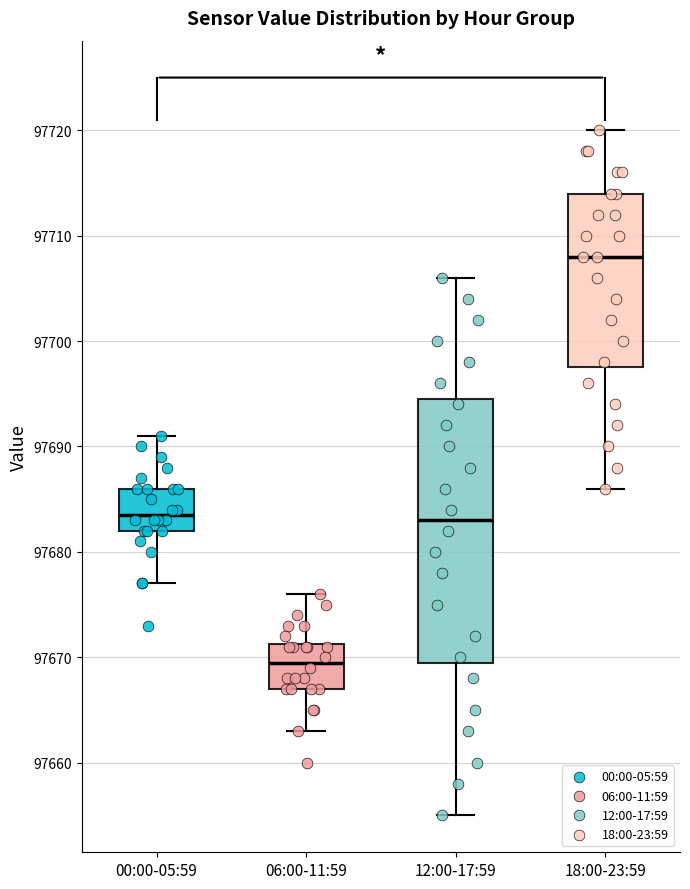

Reading left to right, transcribe this box plot: for each box, give where its median line is, the range the box spans, and where its two whiskers end, as read against the y-axis. The values are not printed on the chart, so give them approximately, as read against the axis.

00:00-05:59: median 97684, box 97682 to 97686, whiskers 97677 to 97691
06:00-11:59: median 97670, box 97667 to 97671, whiskers 97663 to 97676
12:00-17:59: median 97683, box 97670 to 97695, whiskers 97655 to 97706
18:00-23:59: median 97708, box 97698 to 97714, whiskers 97686 to 97720